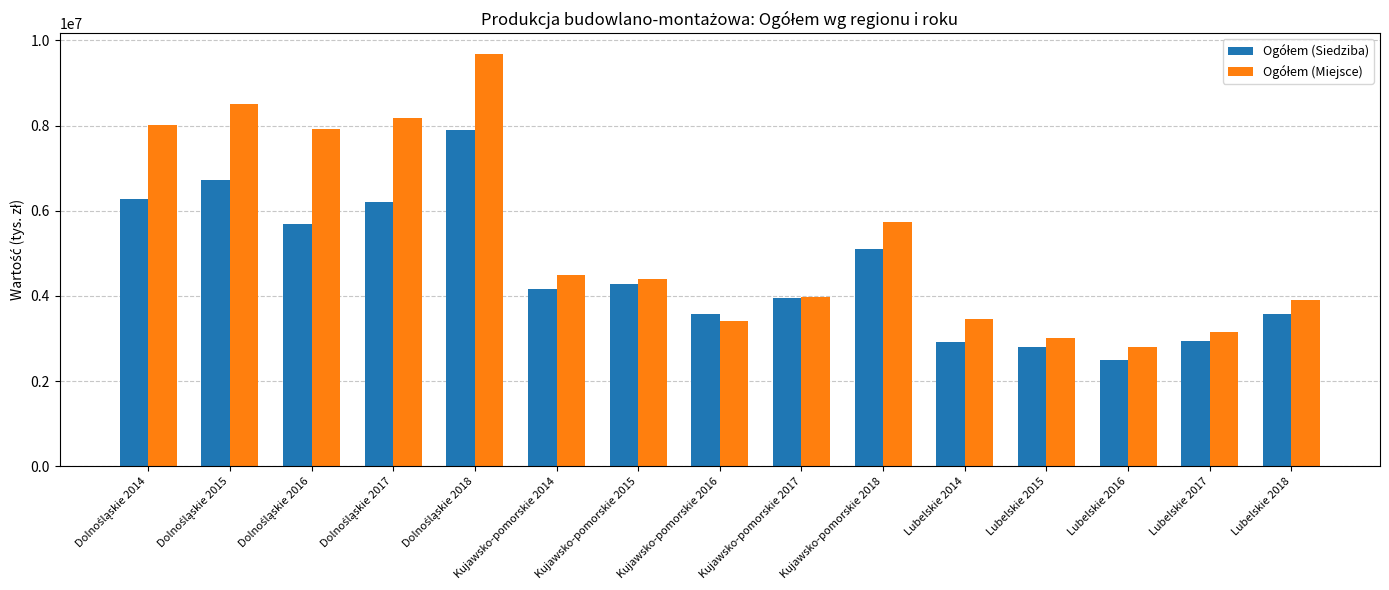

Are the bars horizontal?

No